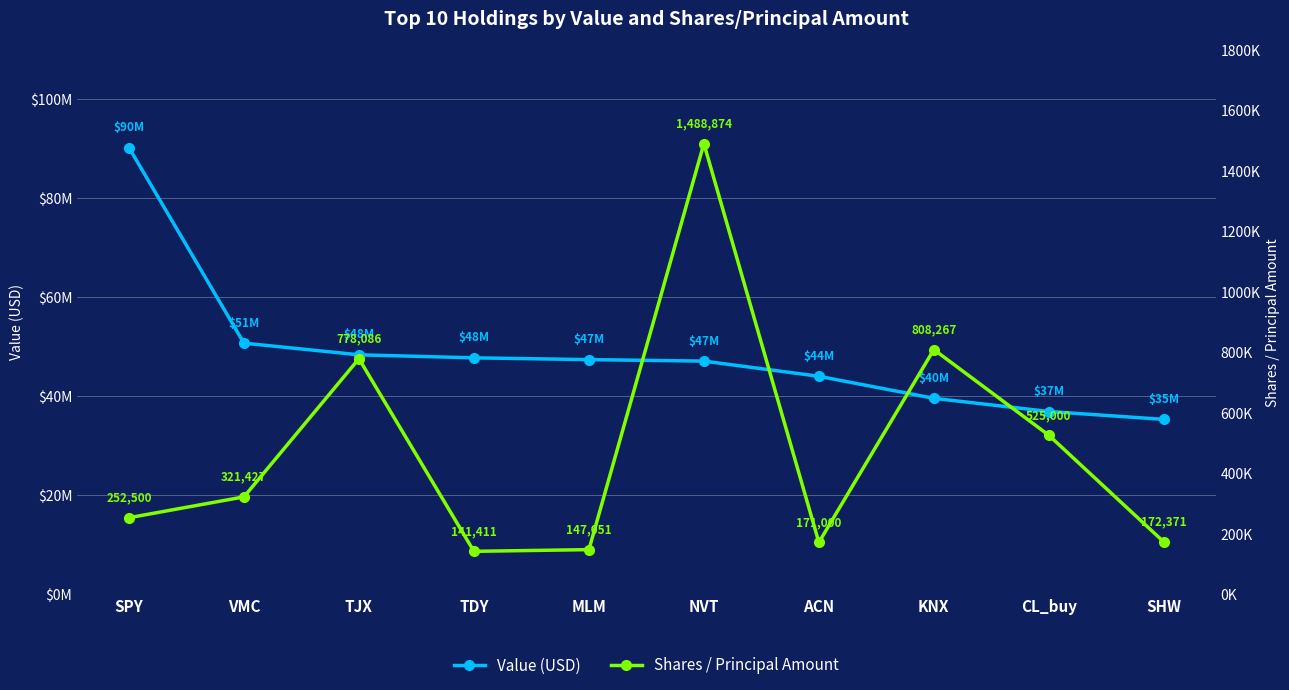

True or false: Value (USD) has a value of 43998000 at ACN.

True